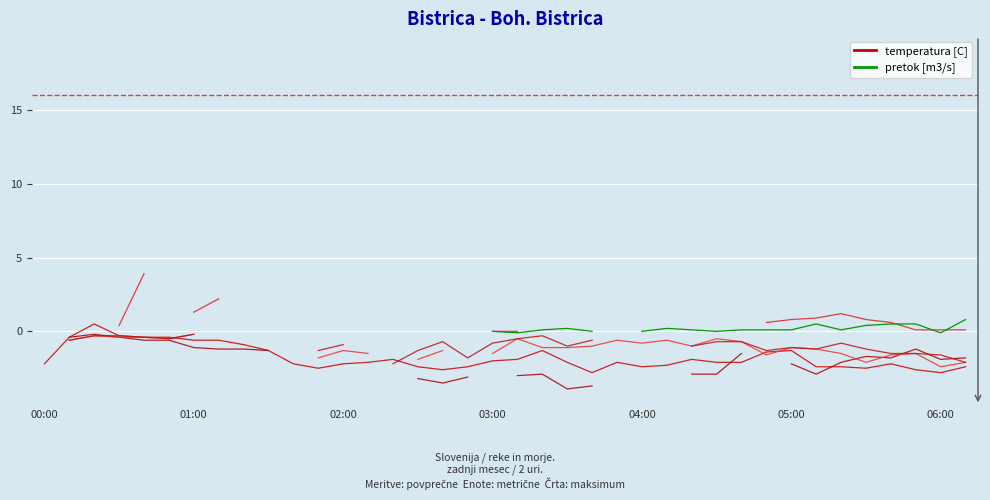

True or false: temperatura [C] and pretok [m3/s] intersect in this chart.

False